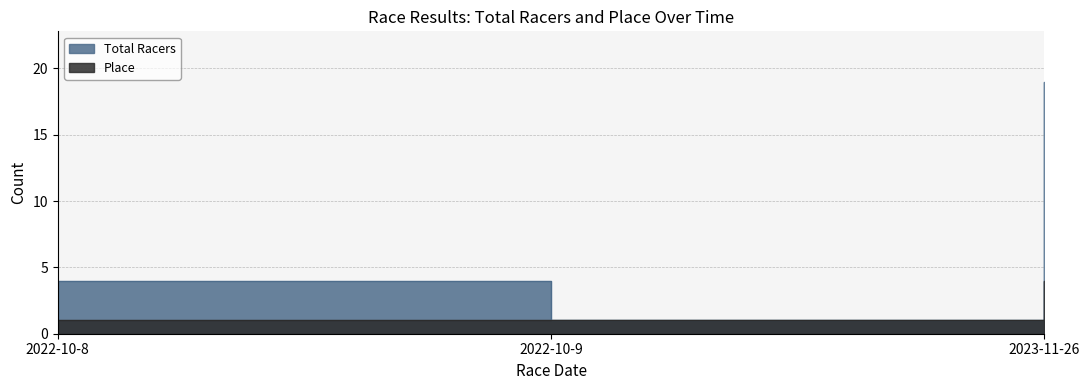

The value of Total Racers at 2022-10-9 is 1. True or false?

True